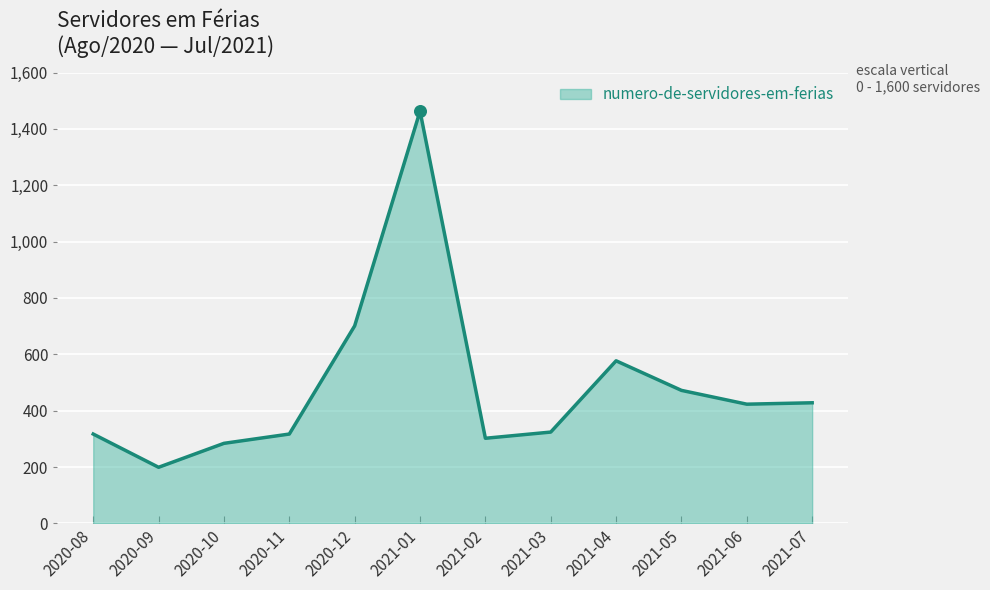

What is the change in value from 2020-11 to 2021-07?

+111